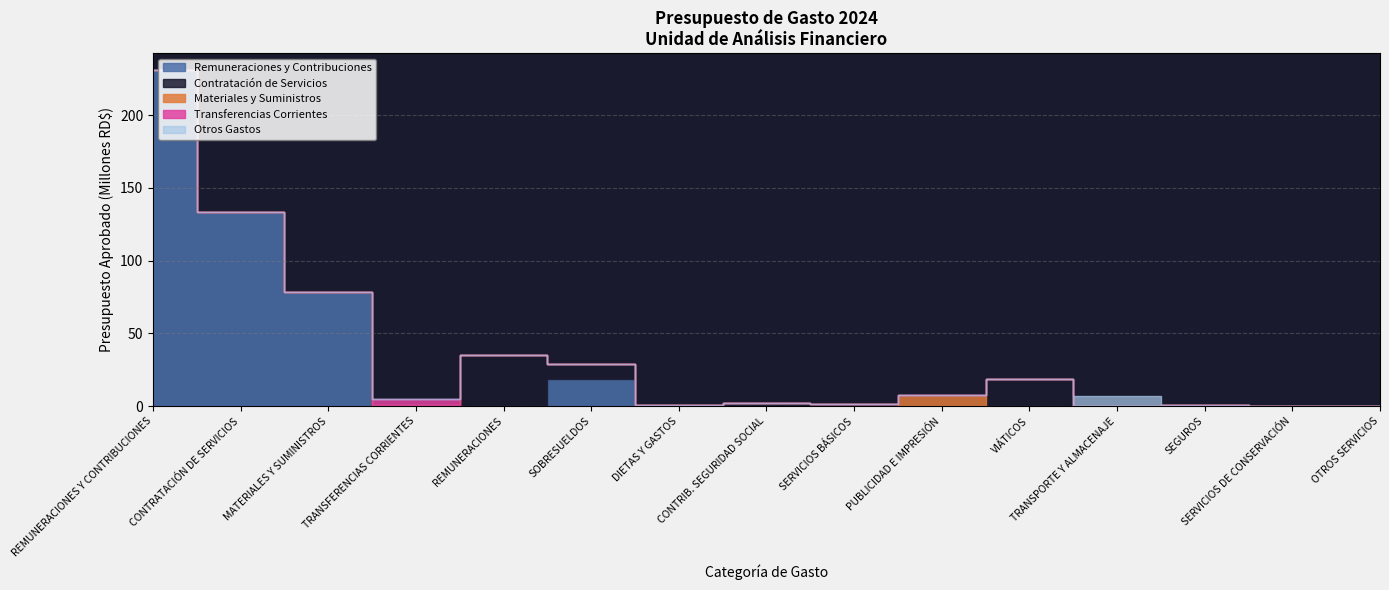

Which label corresponds to the largest value in the chart?

REMUNERACIONES Y CONTRIBUCIONES